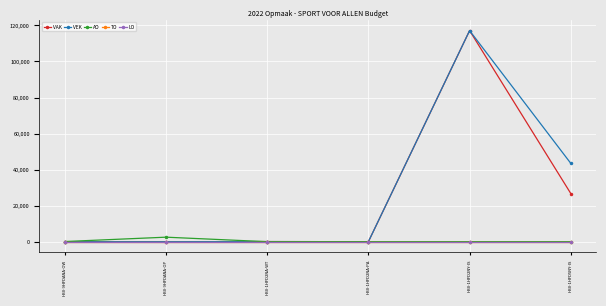

At how many categories does at least one series exceed 53138?

1